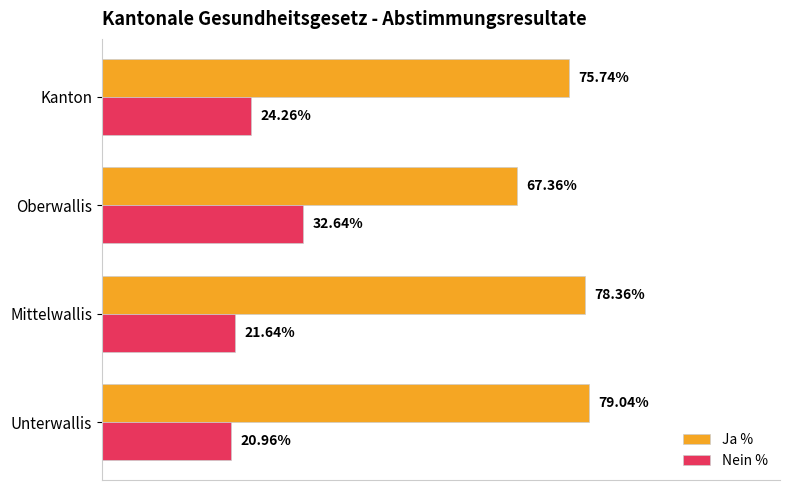

At which label is Ja % closest to 73?

Kanton